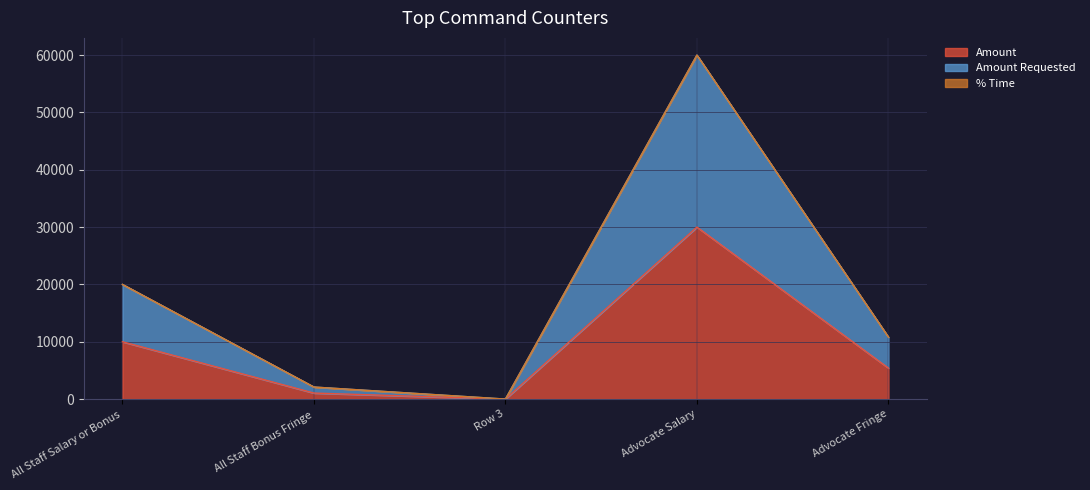

The Amount series shows 47915 at Advocate Salary. True or false?

False